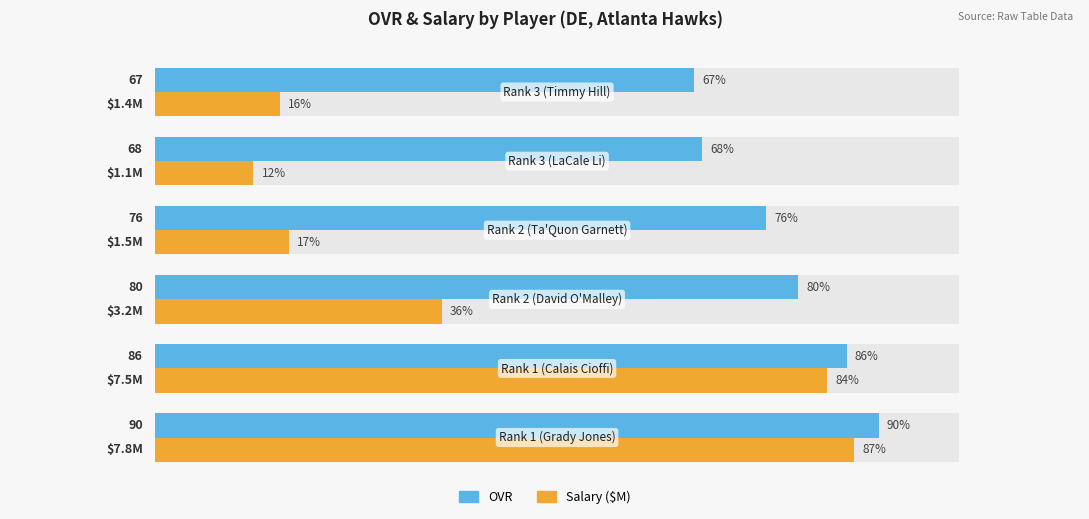

Rank the series by their maximum value, from lowest to highest.

Salary ($M), OVR